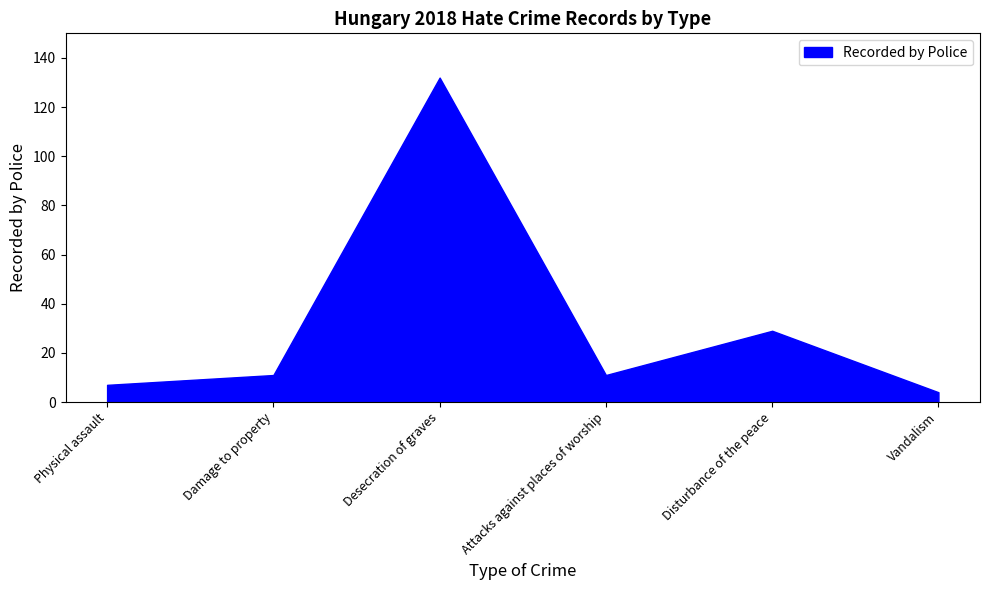

How many points are lower than both their immediate neighbors (excluding endpoints)?

1